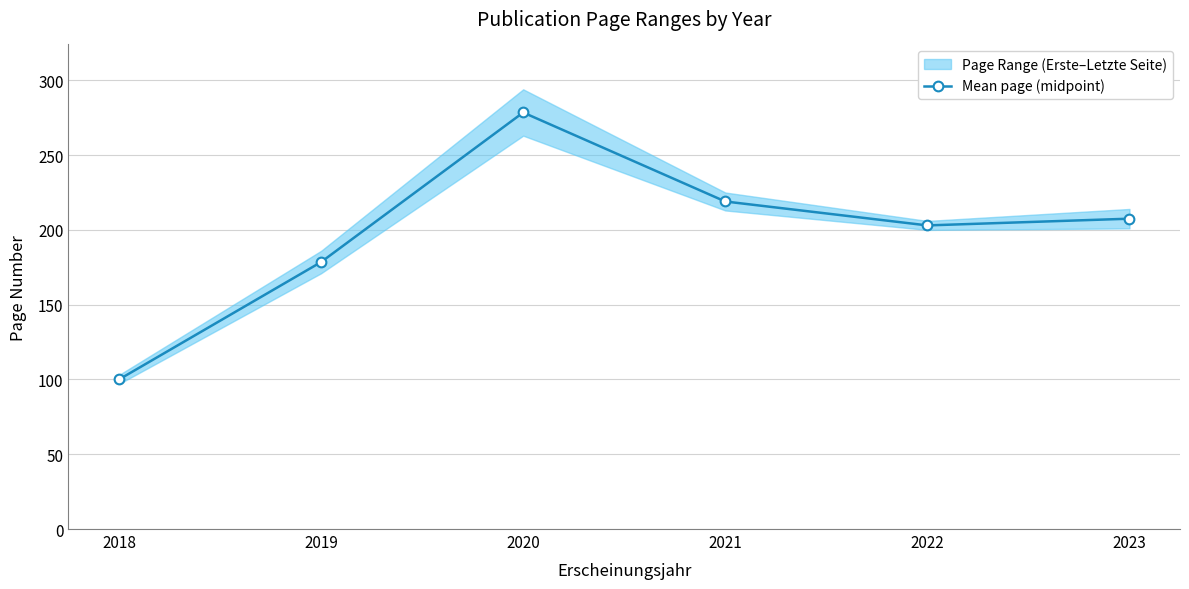

Is this an area chart (filled region under the line)?

No